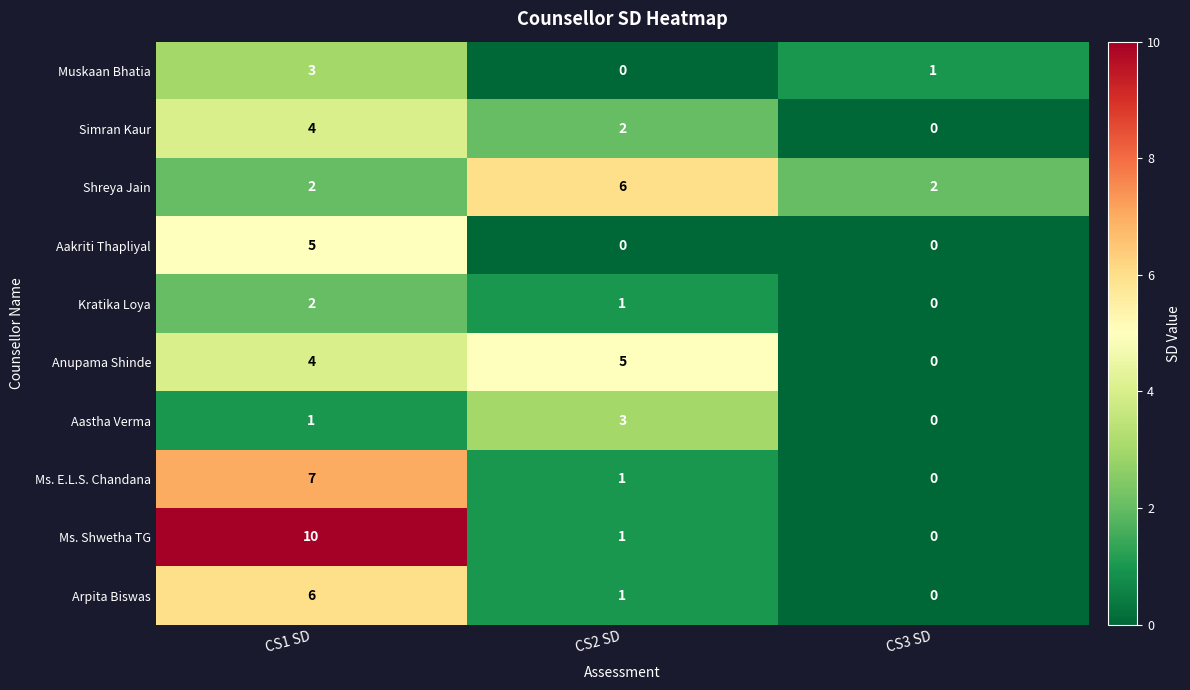

What is the maximum value shown in the chart?

10